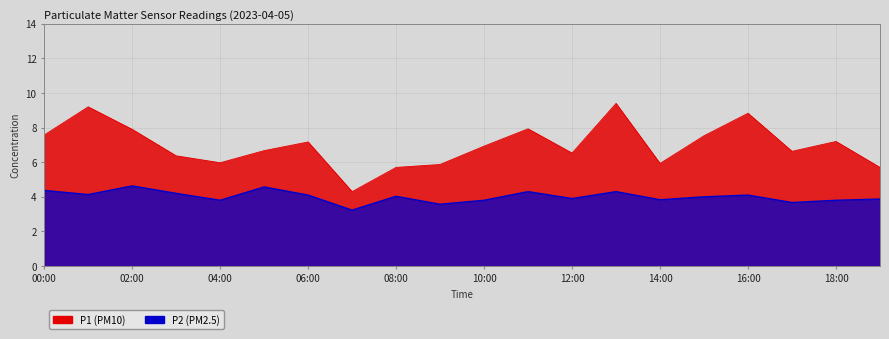

What are all the series names shown in the legend?

P1, P2